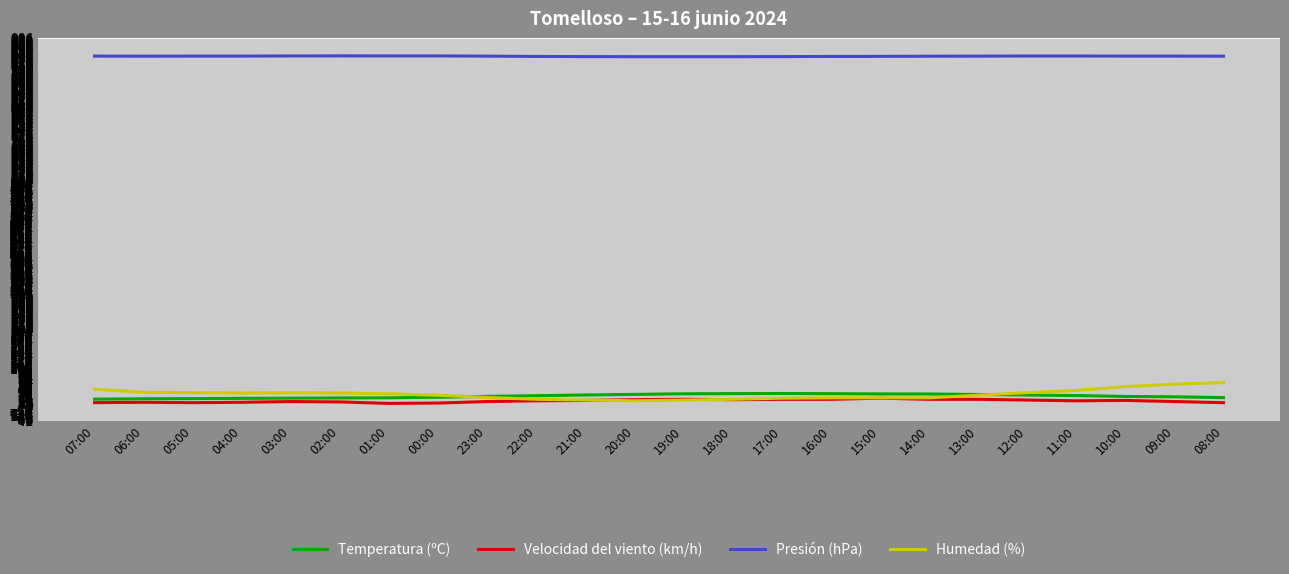

What is the average value of the Velocidad del viento (km/h) series?

10.7